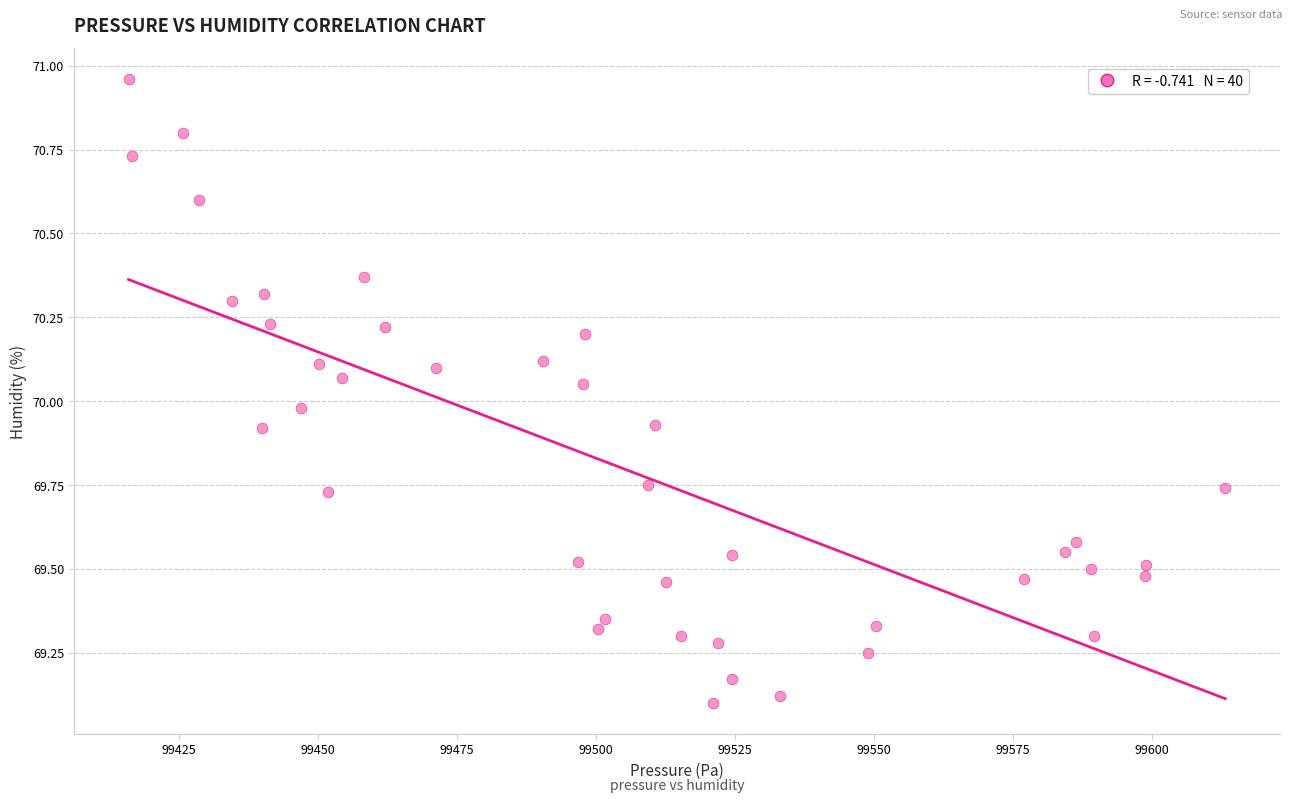

What is the range of X values (max minus min)?

197.2